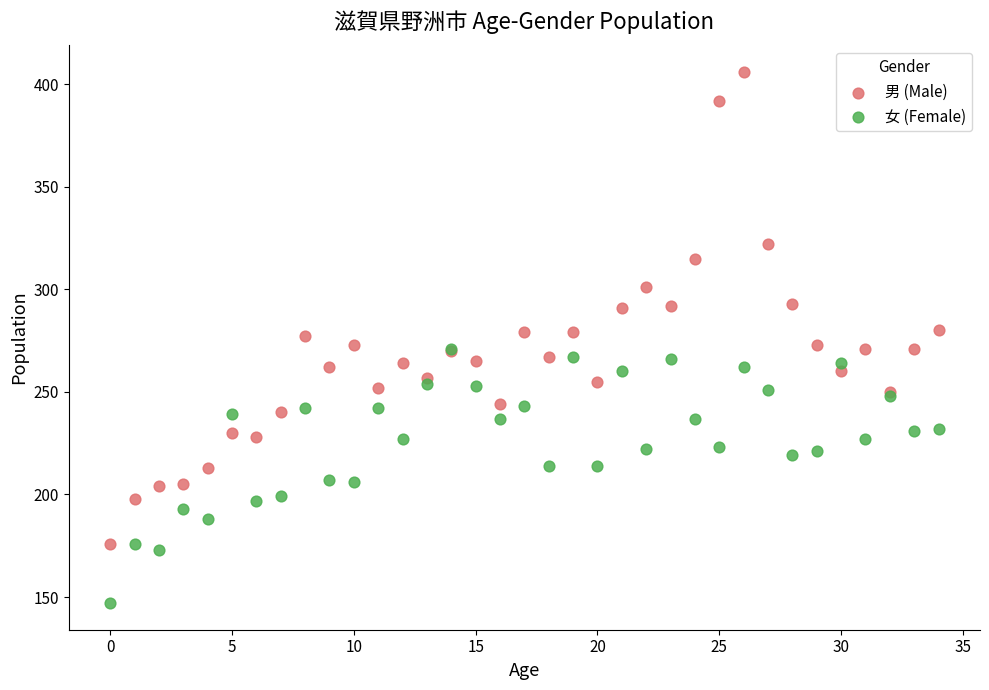

Which series has the widest spread of Y values?

男 (Male)